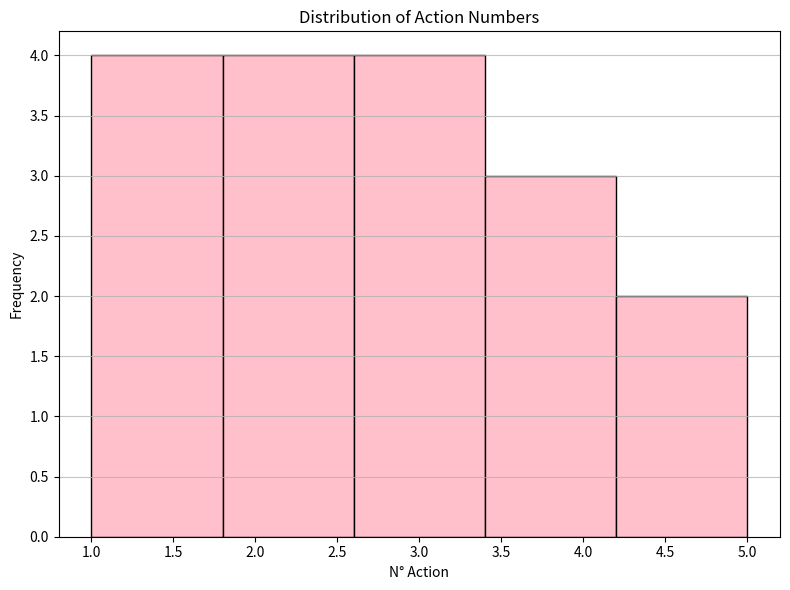

How tall is the bar that spans 2.6 to 3.4 on the x-axis? The values are not printed on the chart, so give them approximately, as read against the axis.

4